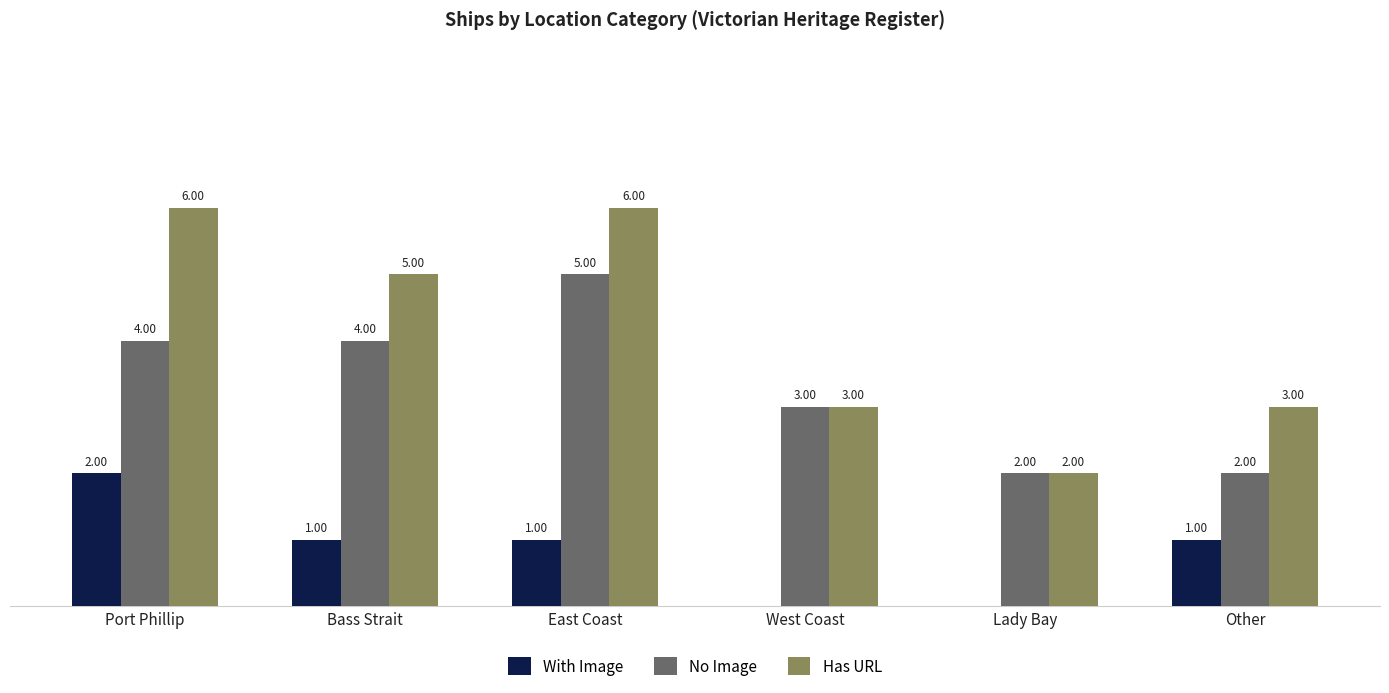

Between Port Phillip and Other, which series saw the biggest shift?

Has URL